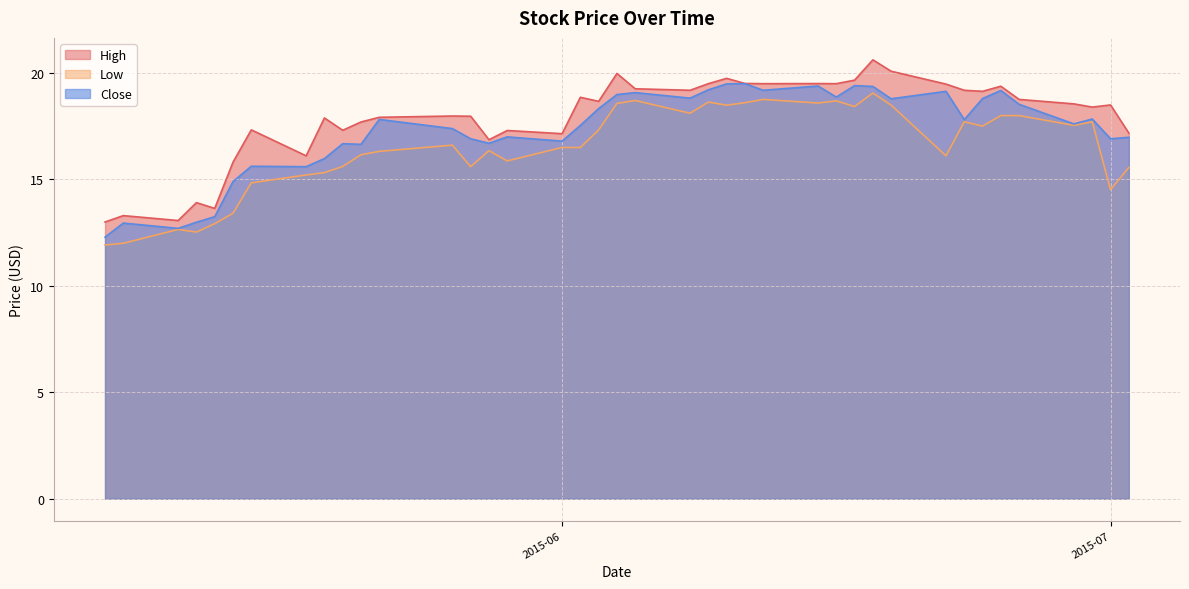

How many values in the High series exceed 18?

22